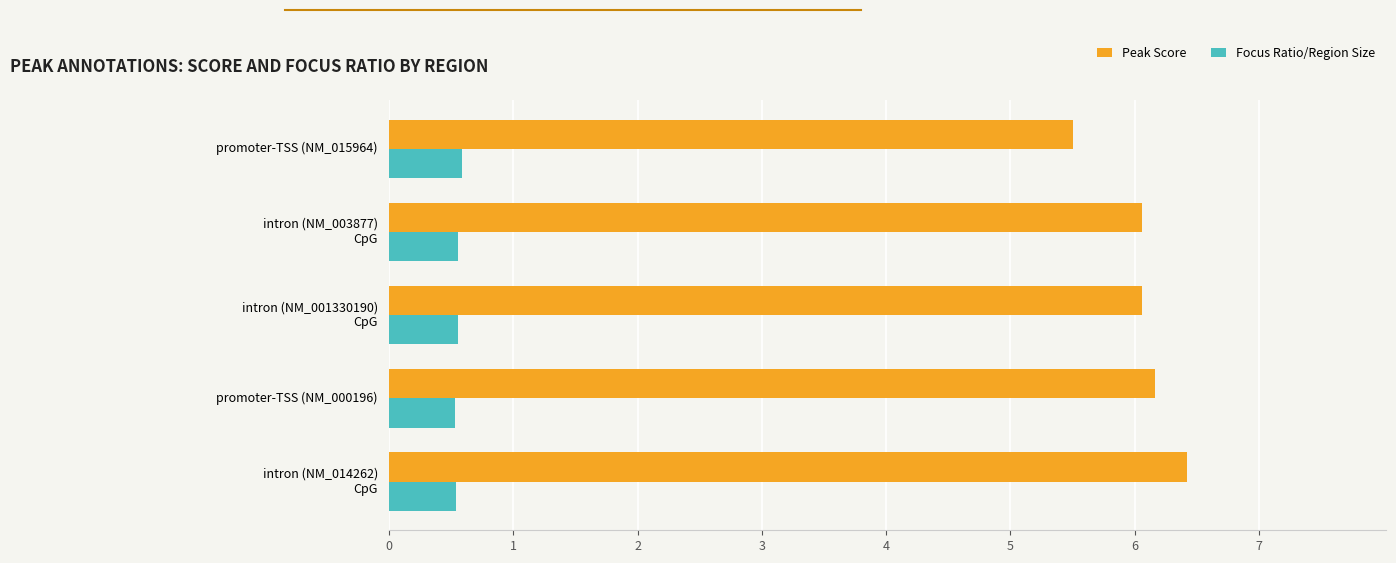

What is the minimum value shown in the chart?

0.5